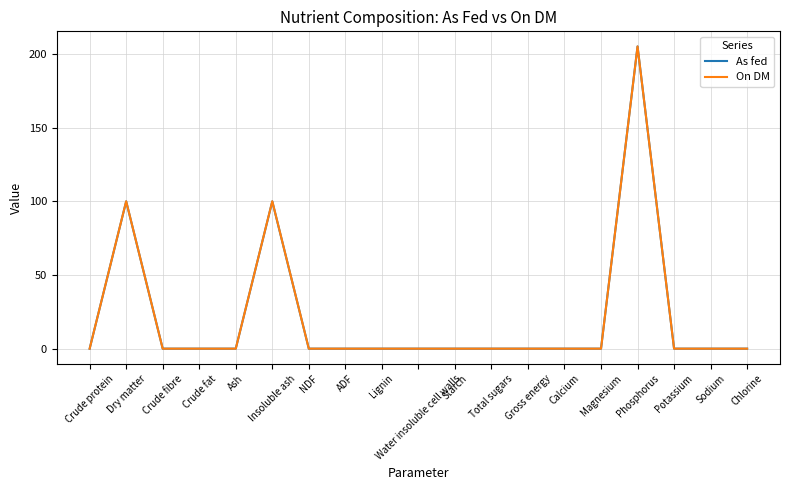

What is the total value across all series at Insoluble ash?

199.9